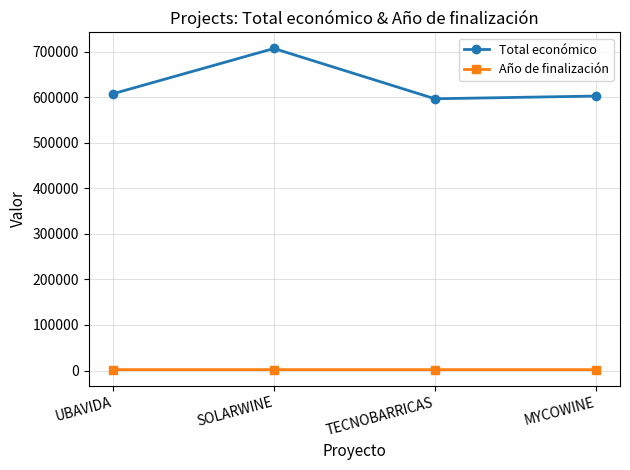

List the series in order of their peak value, lowest first.

Año de finalización, Total económico